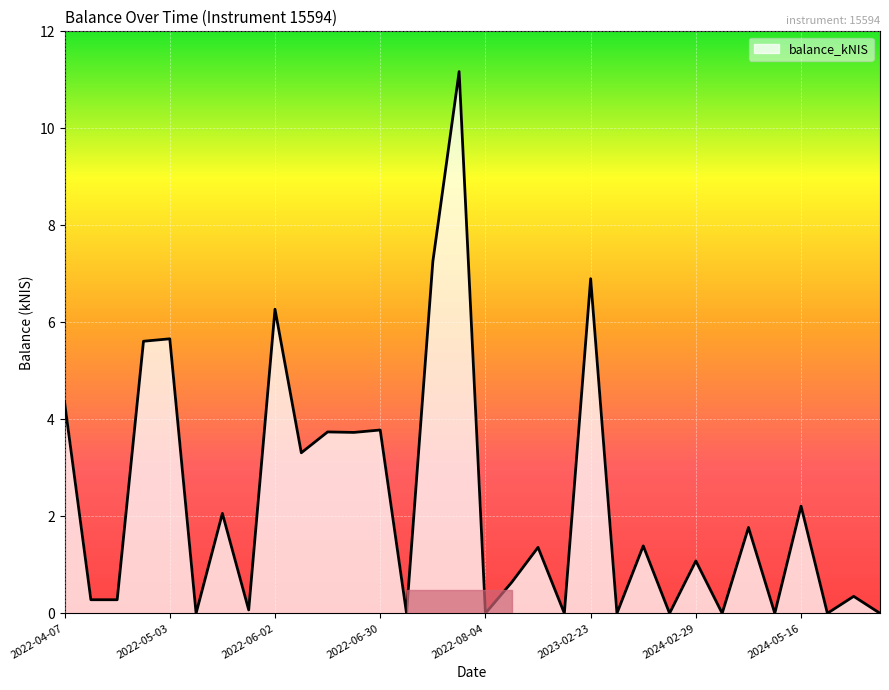

What is the greatest value displayed?

11.2